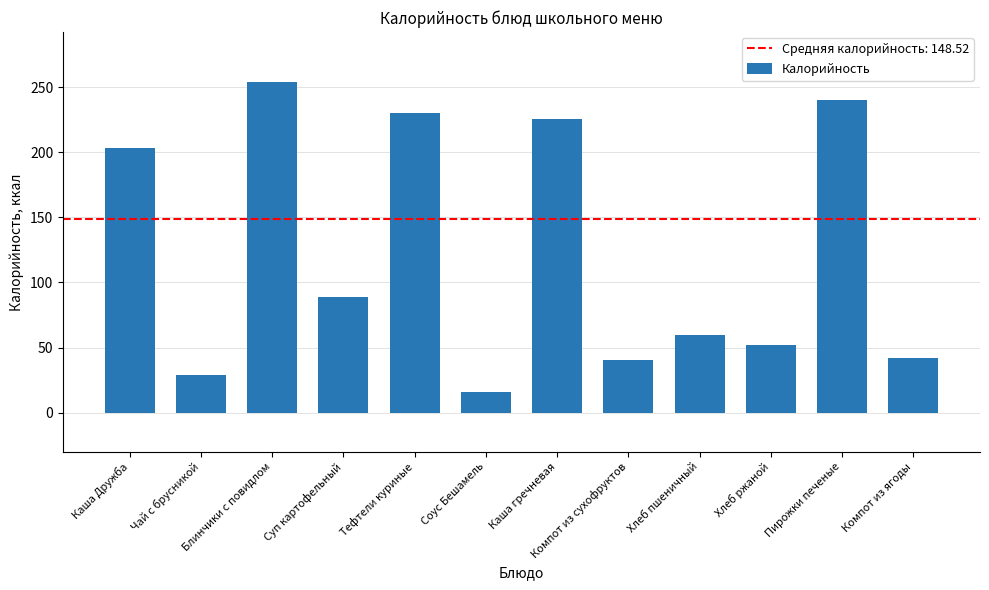

Between Компот из сухофруктов and Каша Дружба, which is larger?

Каша Дружба